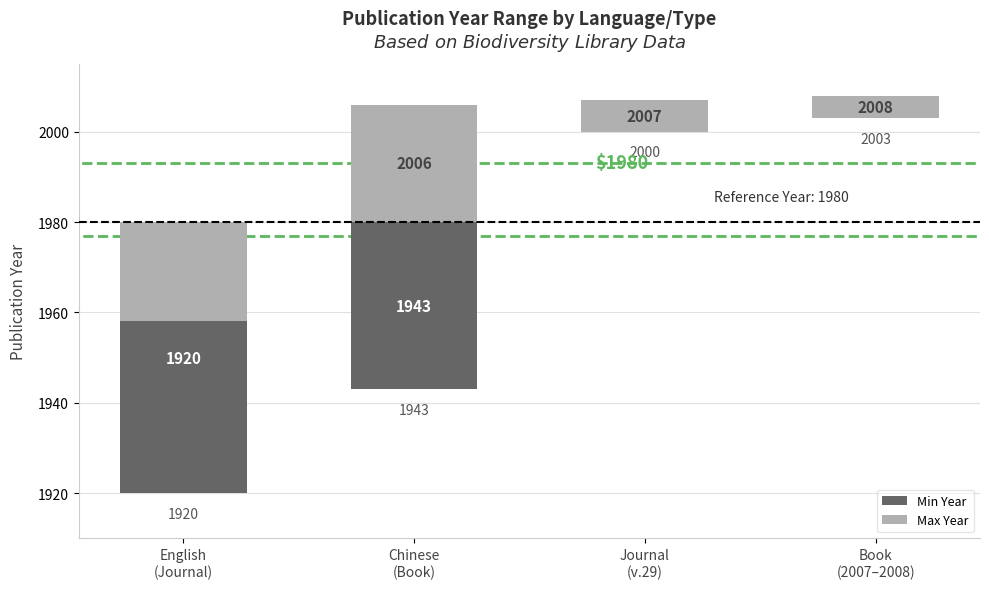

The Min Year series shows 25 at Book
(2007–2008). True or false?

False